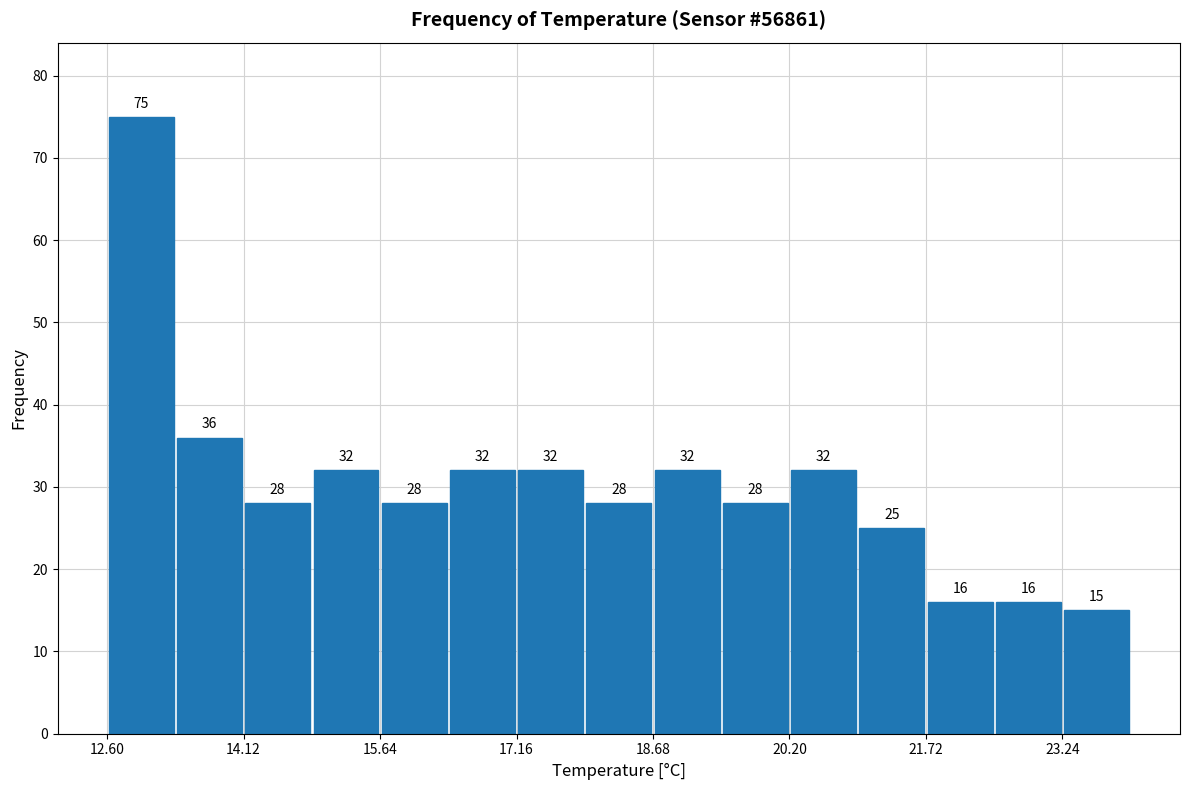

Around what value on the x-axis is the tallest bar? Give the approximate position of its centre, as read against the axis.

13.0